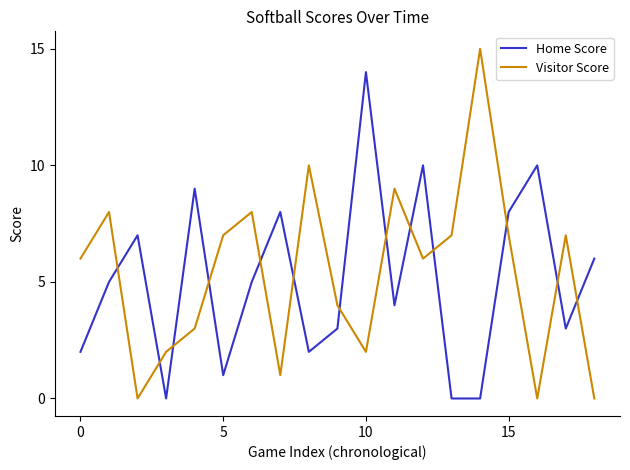

What is the highest value of the Visitor Score series?

15